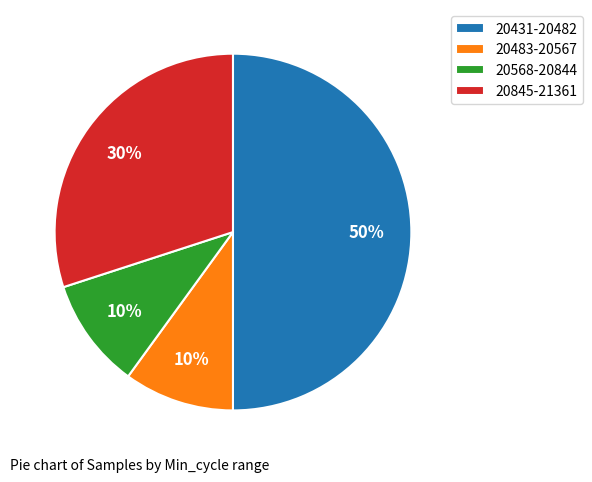

Between 20845-21361 and 20568-20844, which is larger?

20845-21361